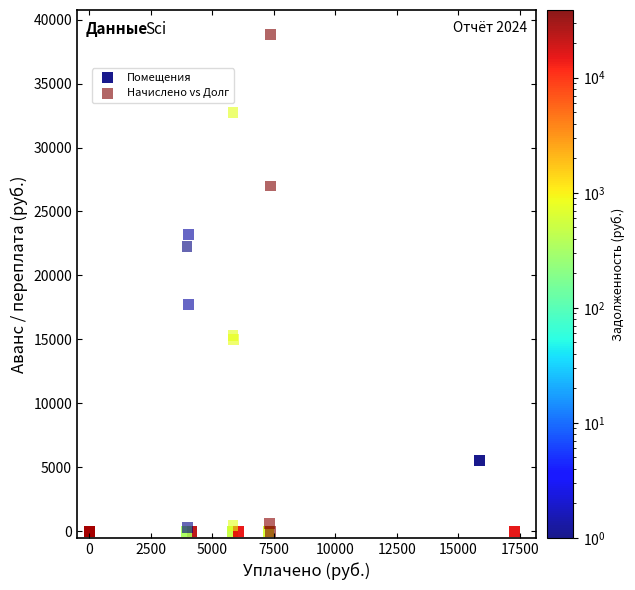

Which series contains the highest Y value?

Начислено vs Долг